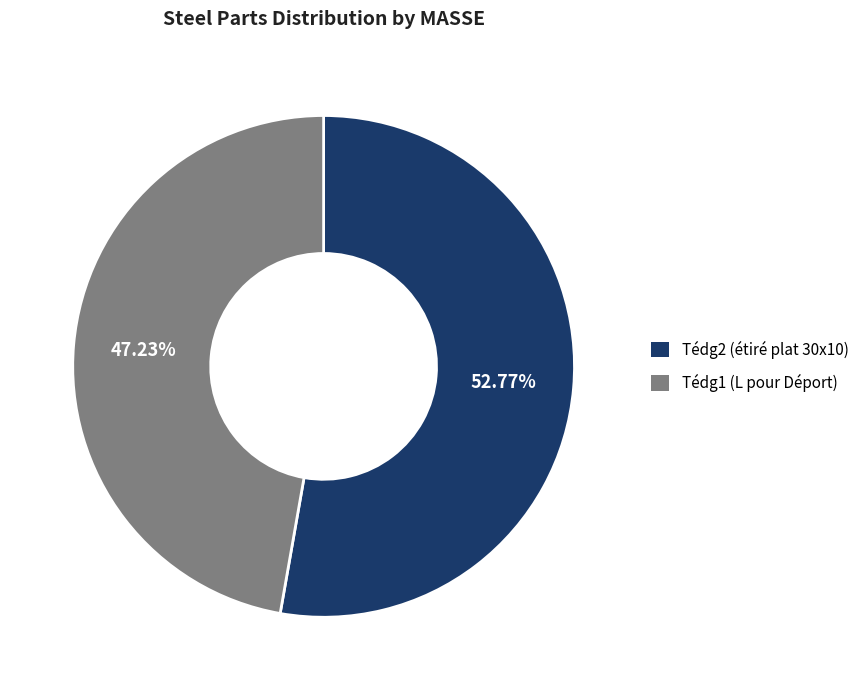

Is there any slice that represents more than half of the pie?

Yes